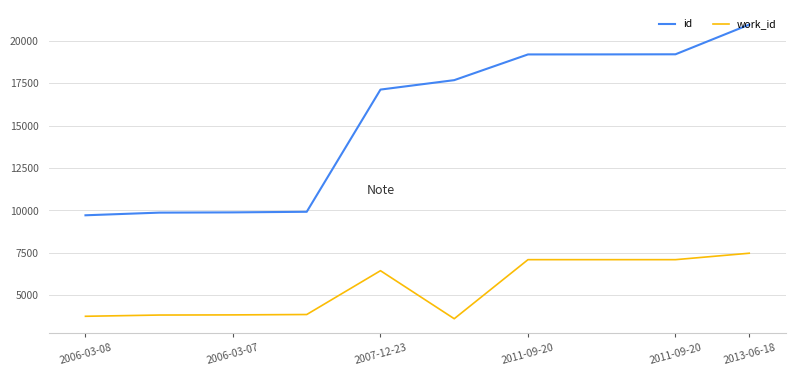

What is the maximum value for work_id?

7476